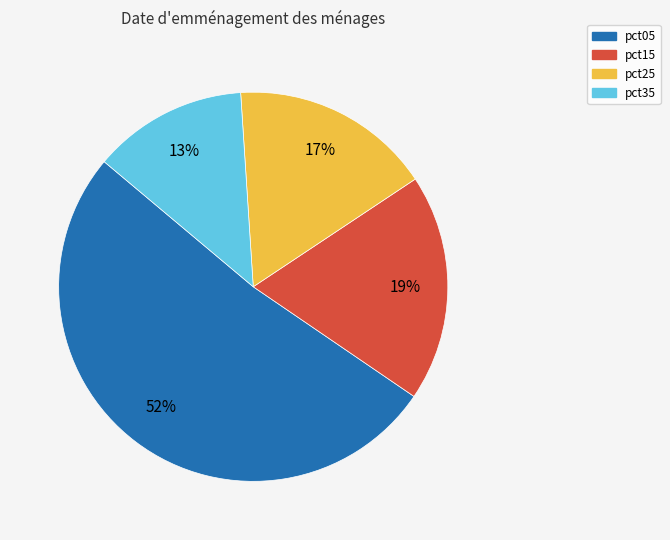

Does any single category account for the majority?

Yes